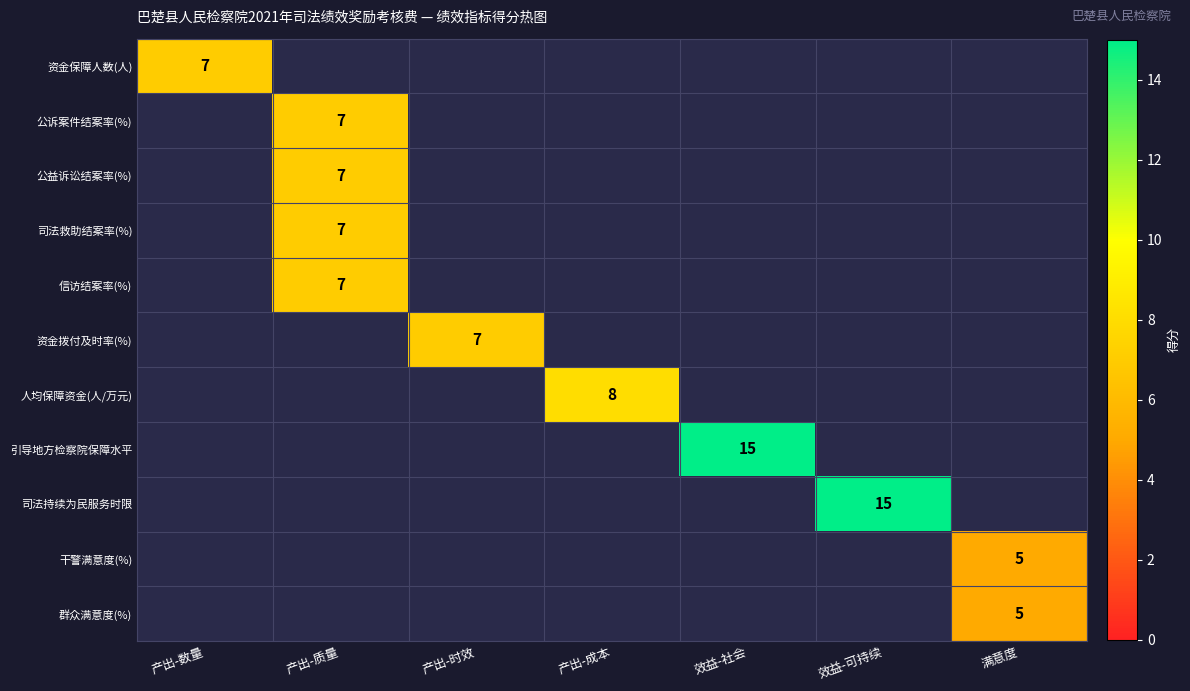

At how many categories does at least one series exceed 7?

3